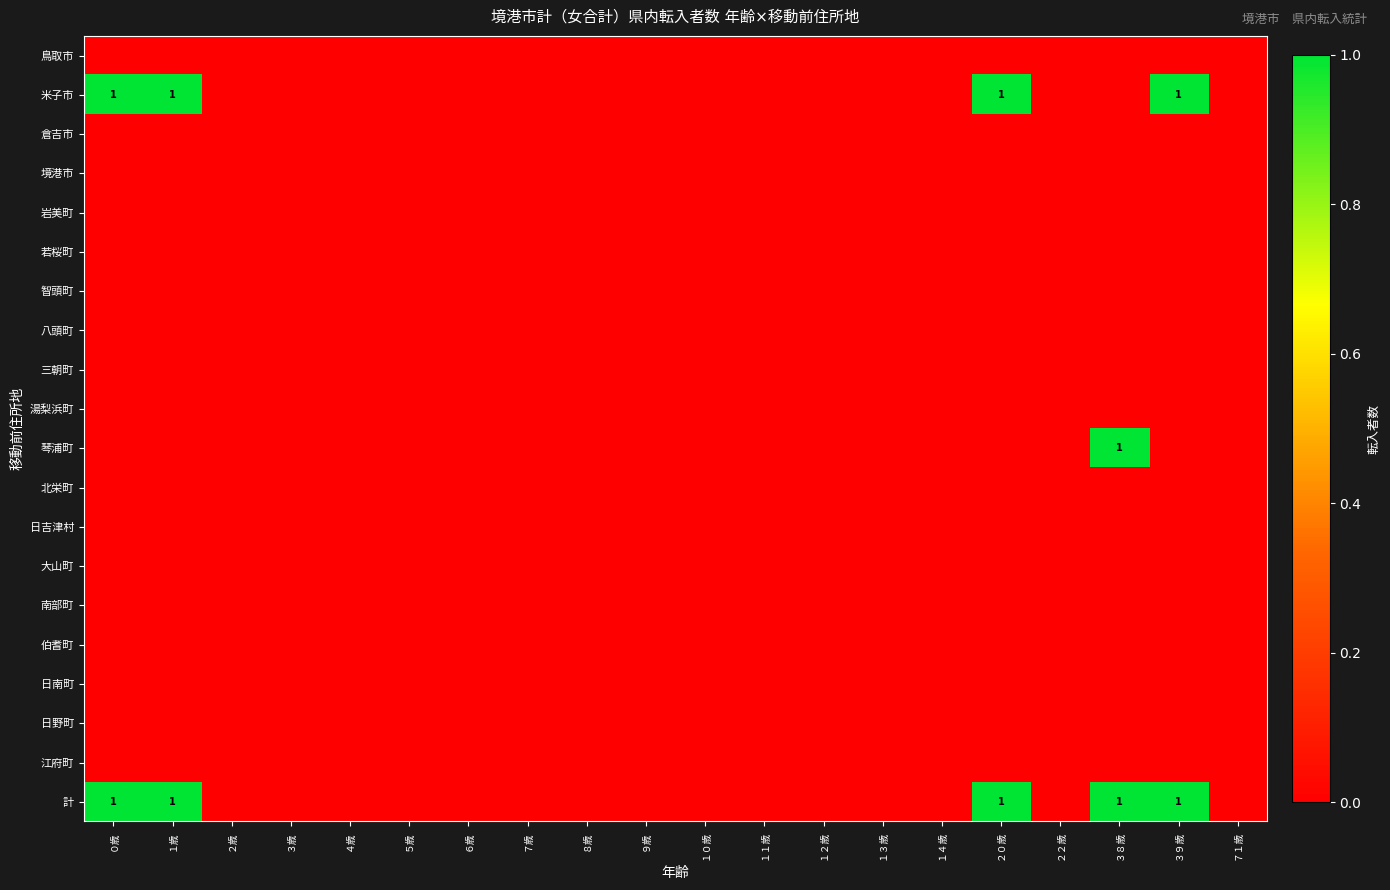

Which series has the largest total across all categories?

計